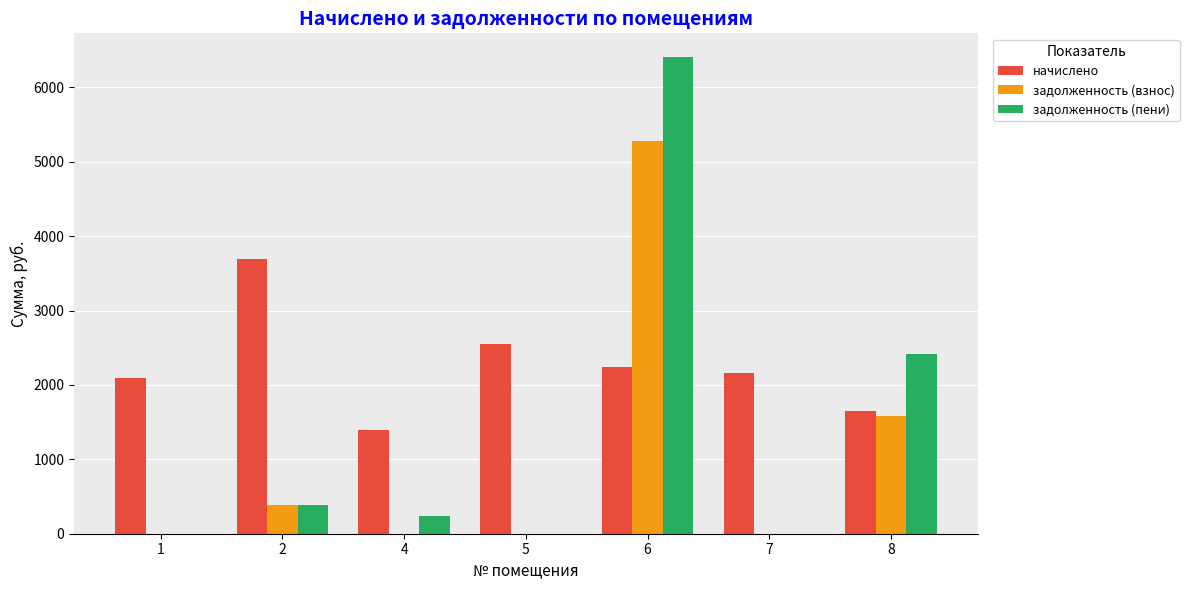

Which label corresponds to the largest value in the chart?

6